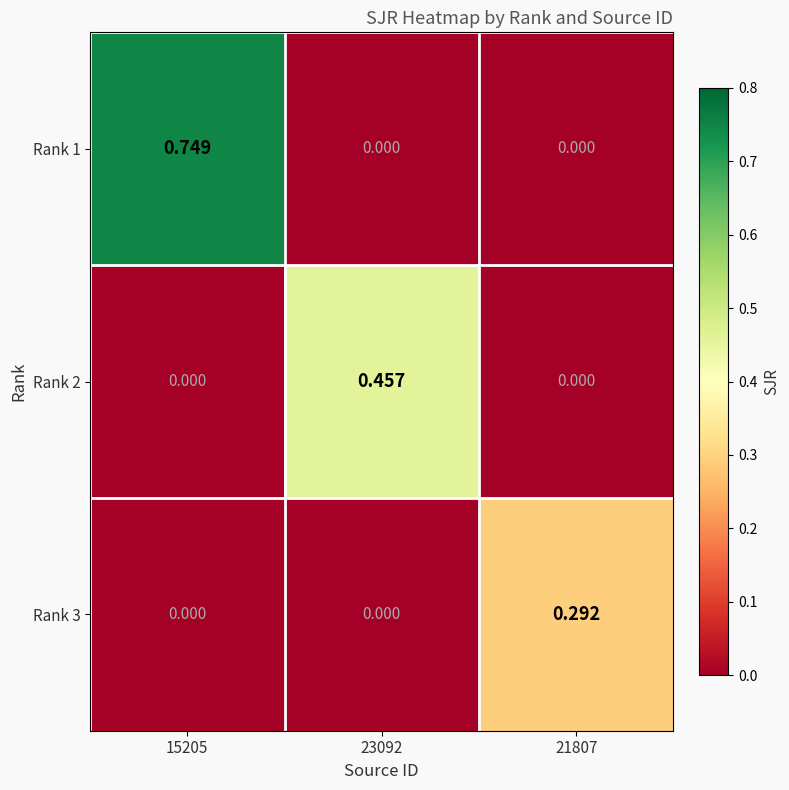

Is the value of Rank 2 at 15205 greater than the value of Rank 1 at 15205?

No